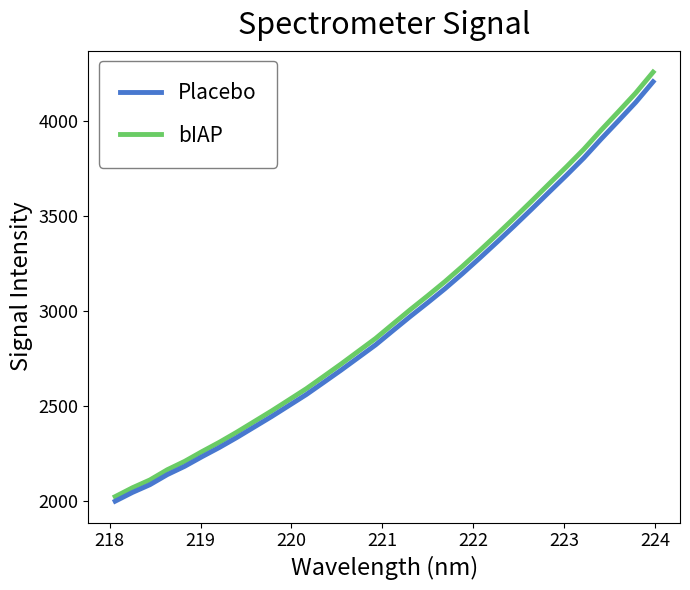

Which series has the widest spread of values?

bIAP